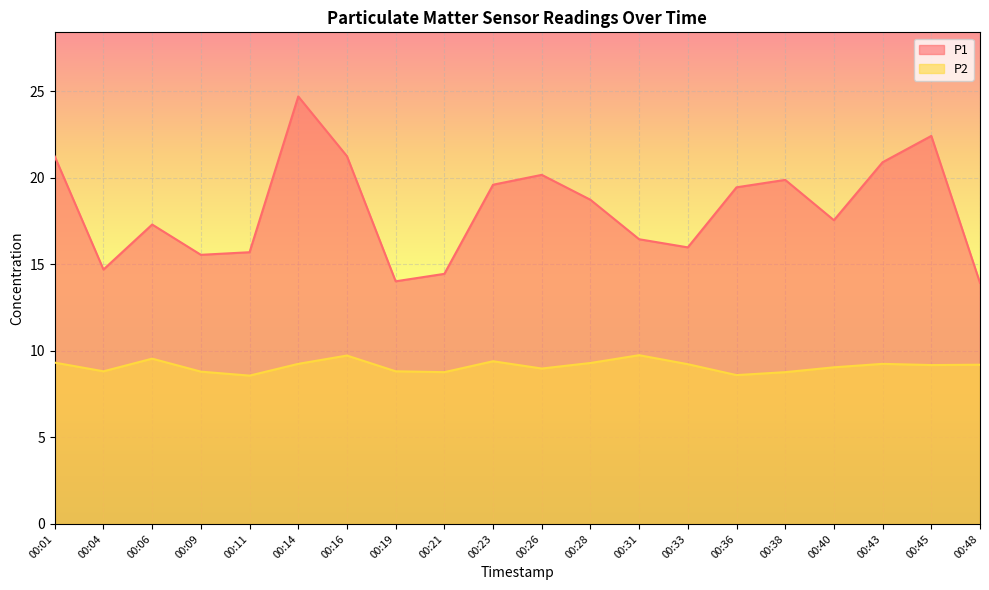

Where does the P1 series first go above 18?

00:01